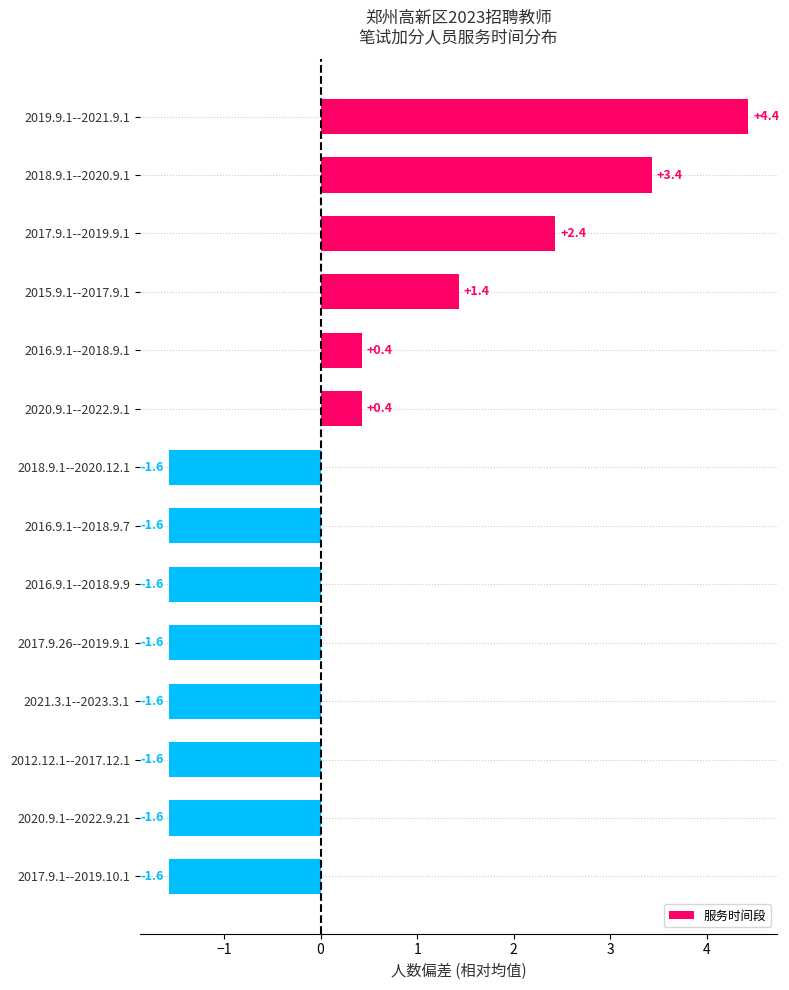

What position from the top is 2018.9.1--2020.9.1?

2